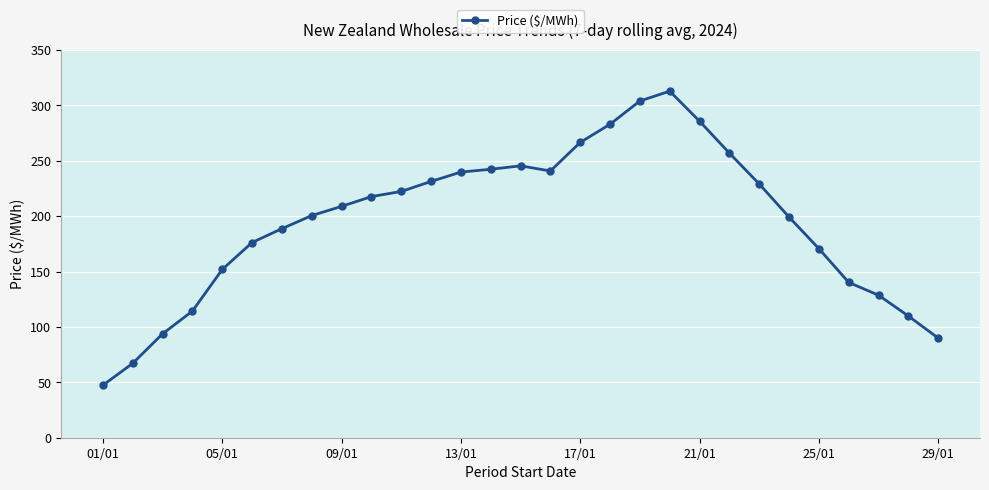

What is the value of the 21st point from the left?

285.7